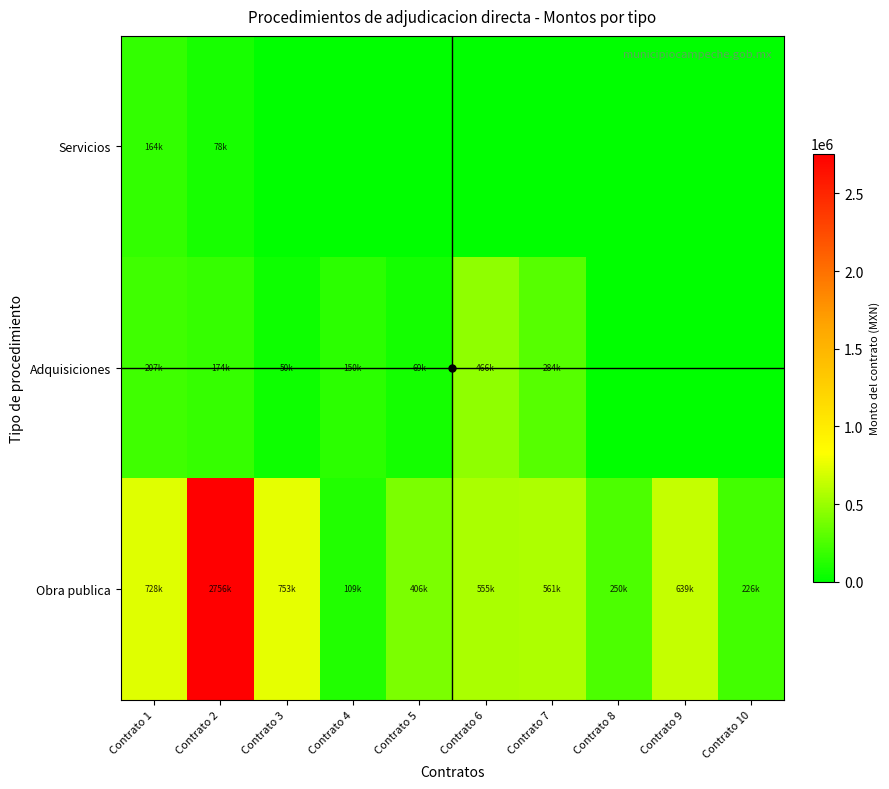

List the series in order of their overall mean, highest first.

Obra publica, Adquisiciones, Servicios